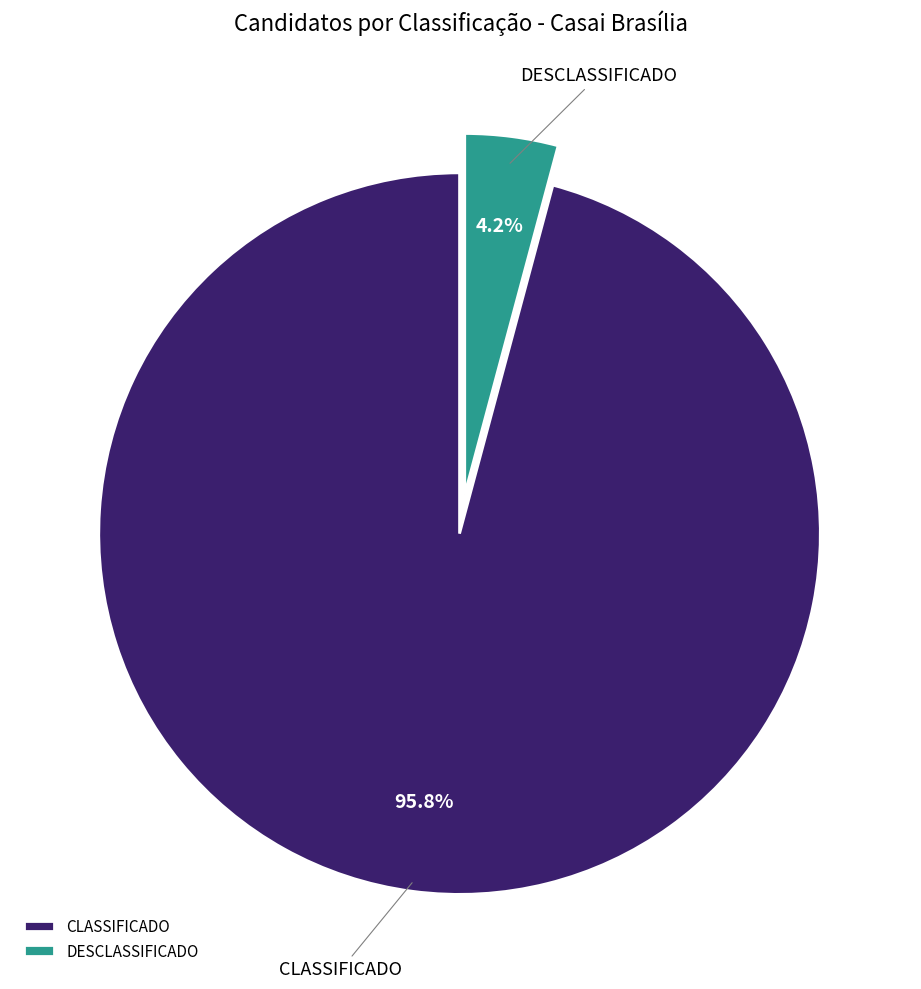

To the nearest percent, what percentage of the pie is DESCLASSIFICADO?

4%